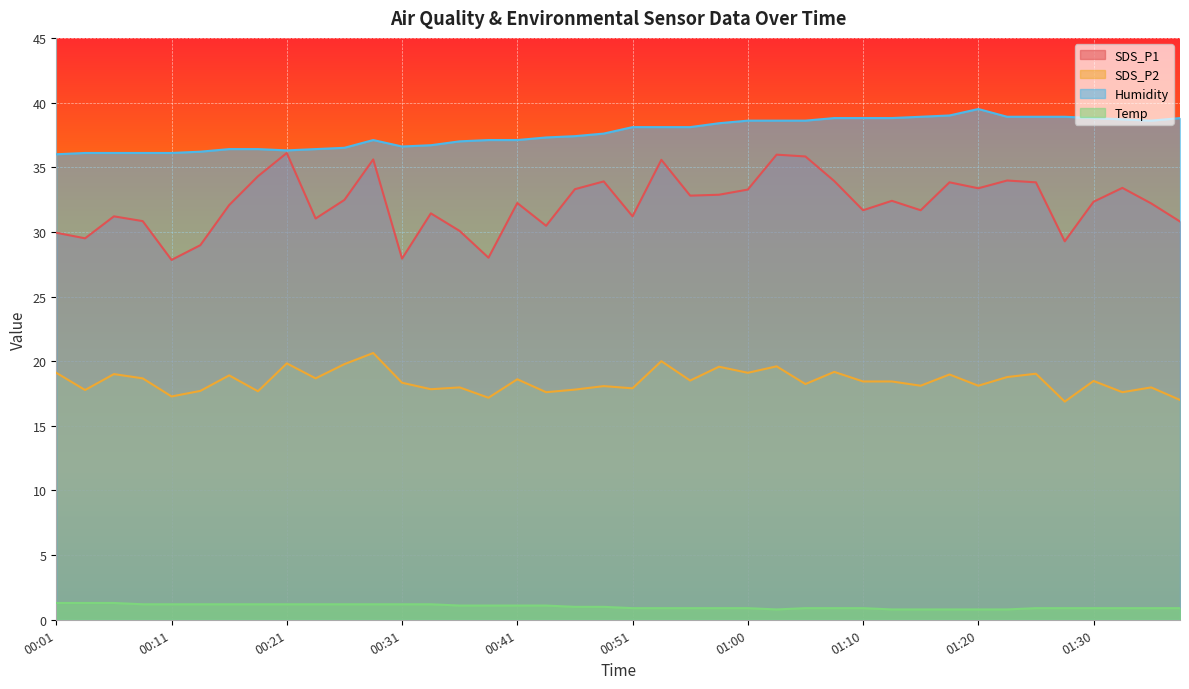

True or false: Temp has a value of 1.3 at 00:06.

True